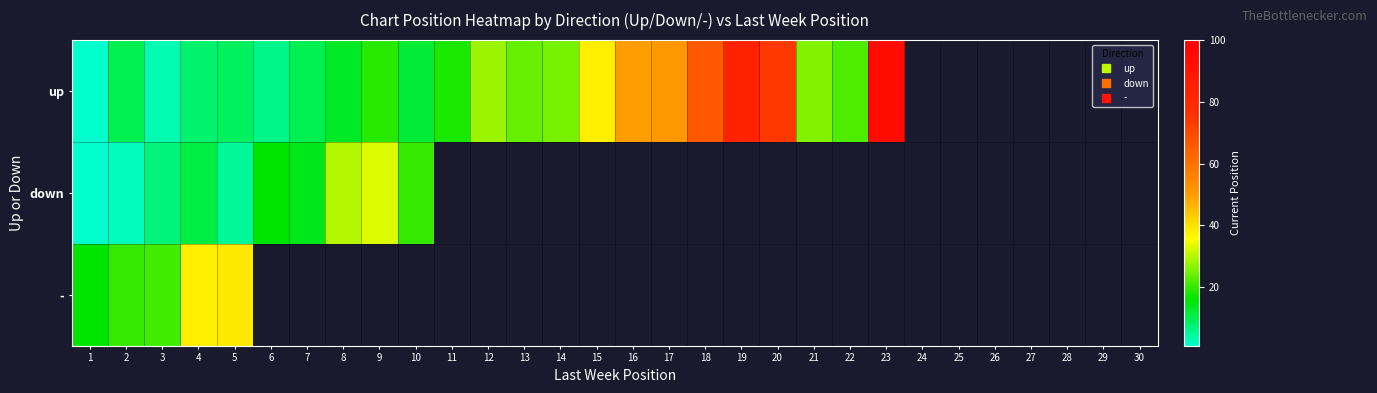

What is the greatest value displayed?

94.0